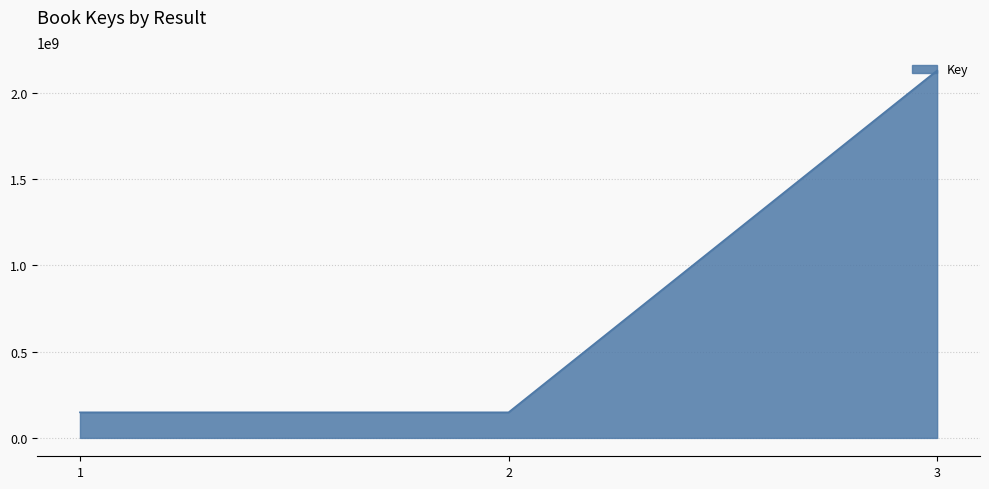

What is the smallest value displayed?

148288216